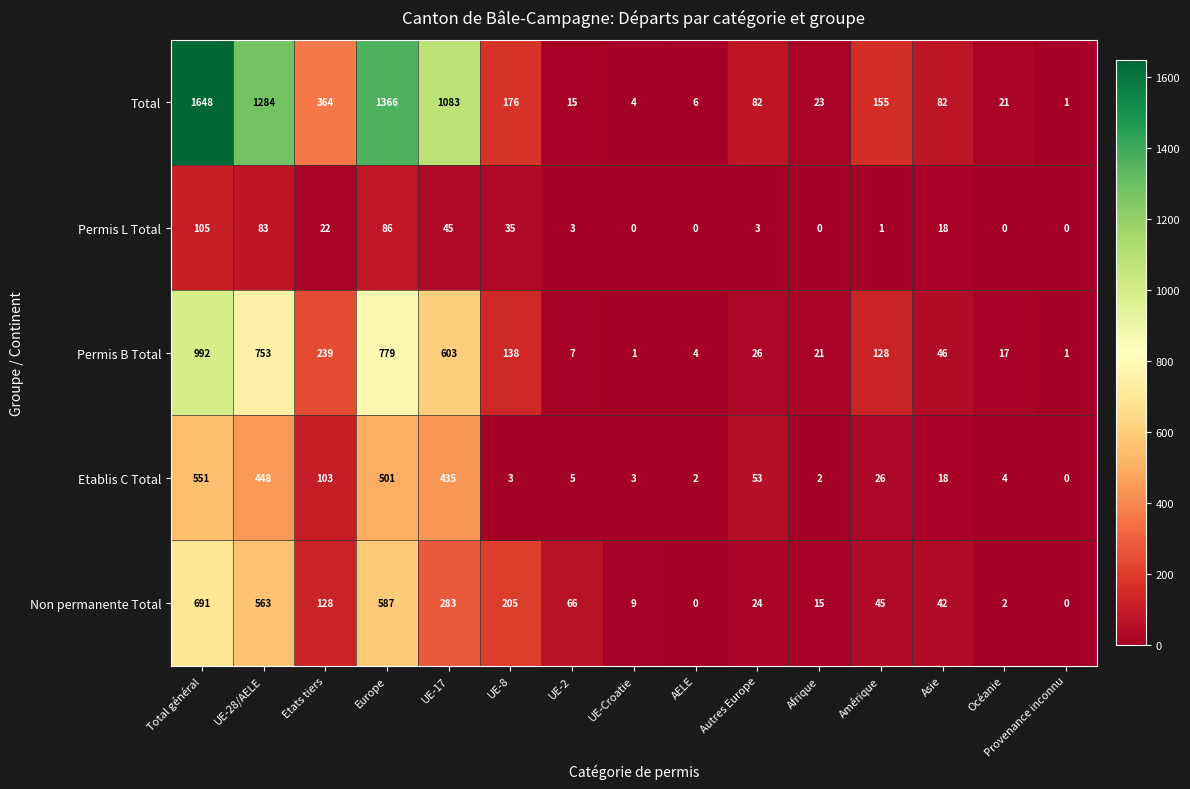

Which series has the largest total across all categories?

Total